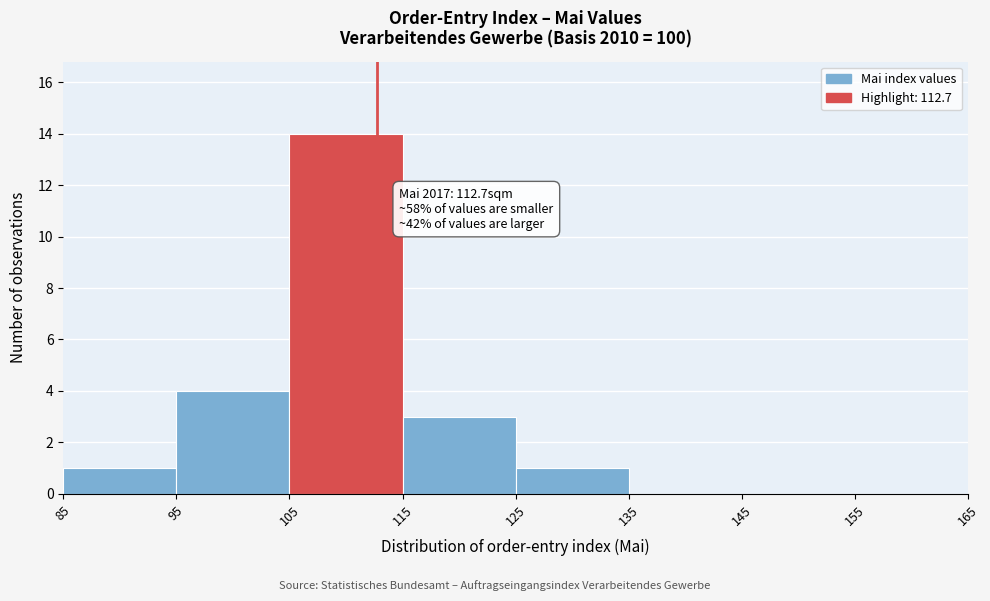

Over which range of the x-axis is the bar tallest?

105 to 115